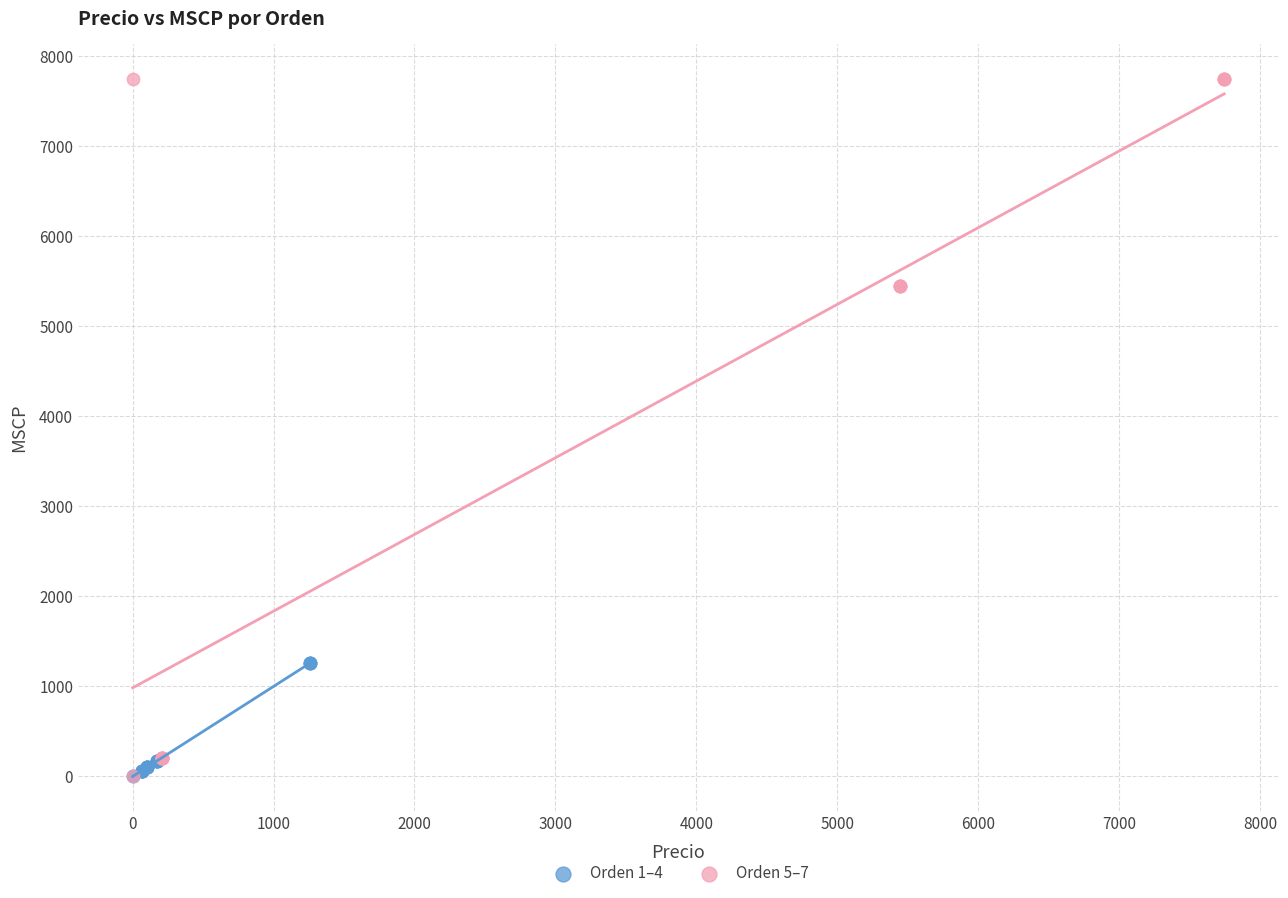

Which series has the largest Y range (max minus min)?

Orden 5–7